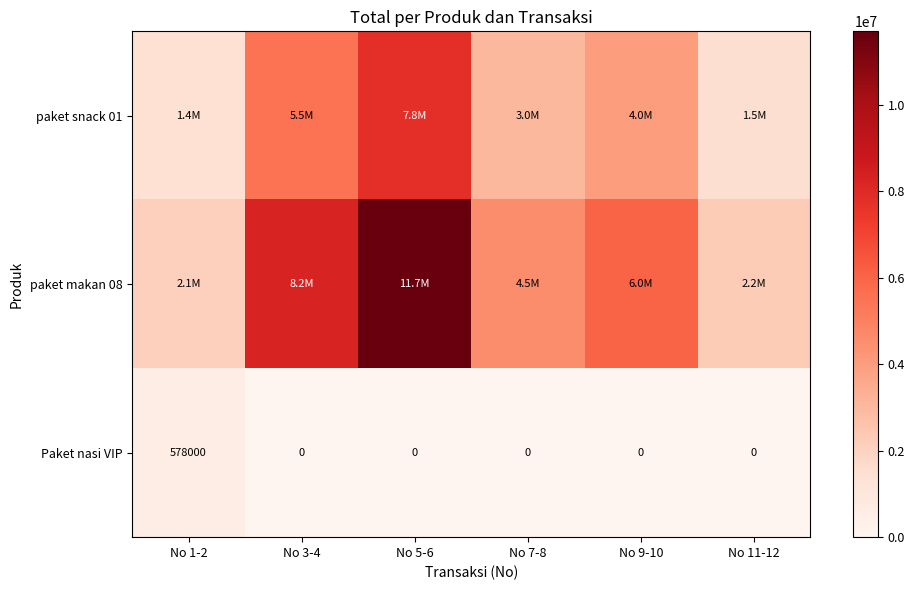

What is the maximum value for Paket nasi VIP?

578000